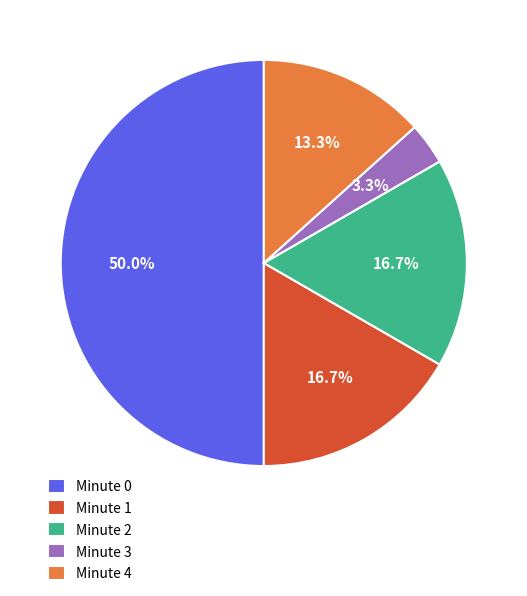

How many segments does this pie chart have?

5